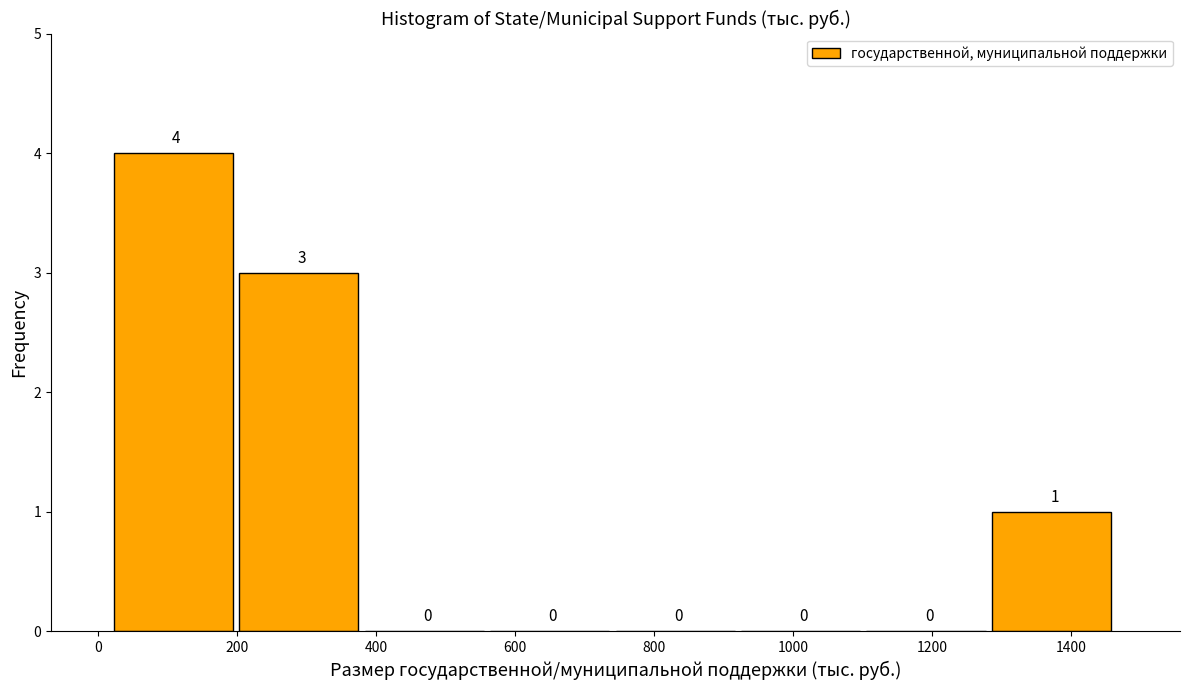

Reading left to right, list every bar in this chart as the range it spans on the x-axis followed by its height. The bar edges are not printed on the chart, so give them approximately, as read against the axis.

20 to 200: 4
200 to 380: 3
380 to 560: 0
560 to 740: 0
740 to 920: 0
920 to 1100: 0
1100 to 1280: 0
1280 to 1460: 1